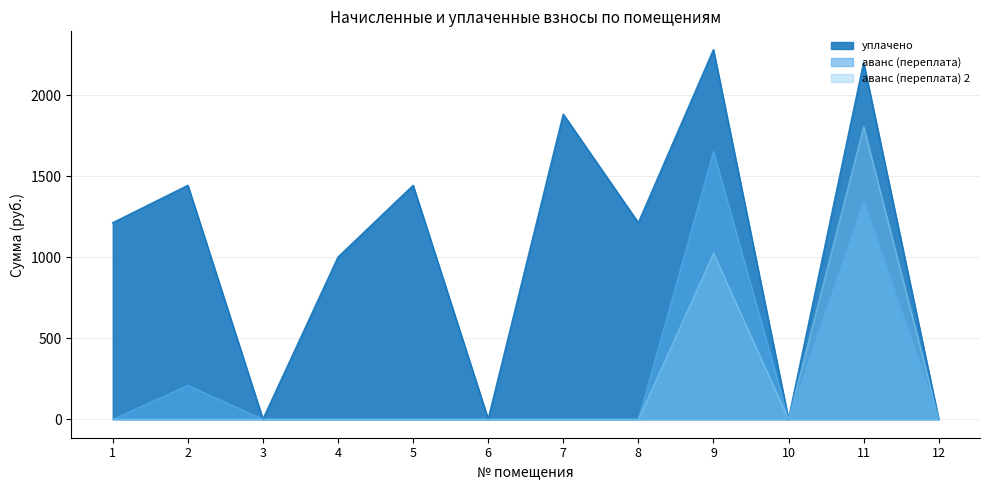

Which series has the largest total across all categories?

уплачено